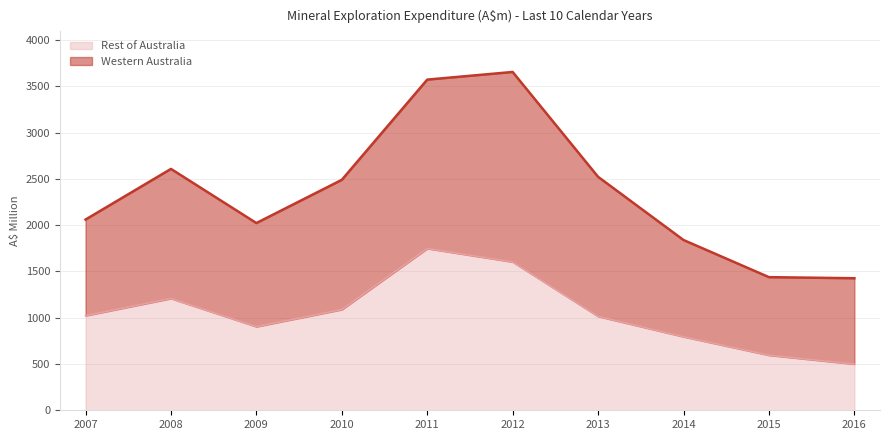

How many interior local peaks does the Rest of Australia series have?

2